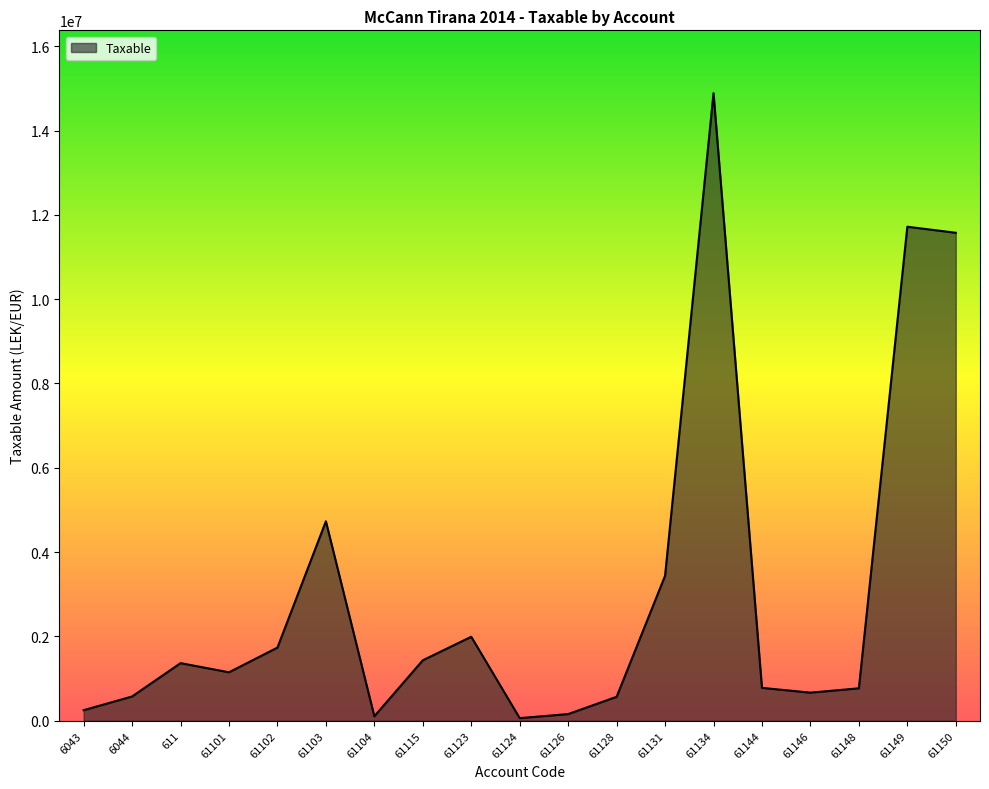

What is the maximum value shown in the chart?

14887859.8